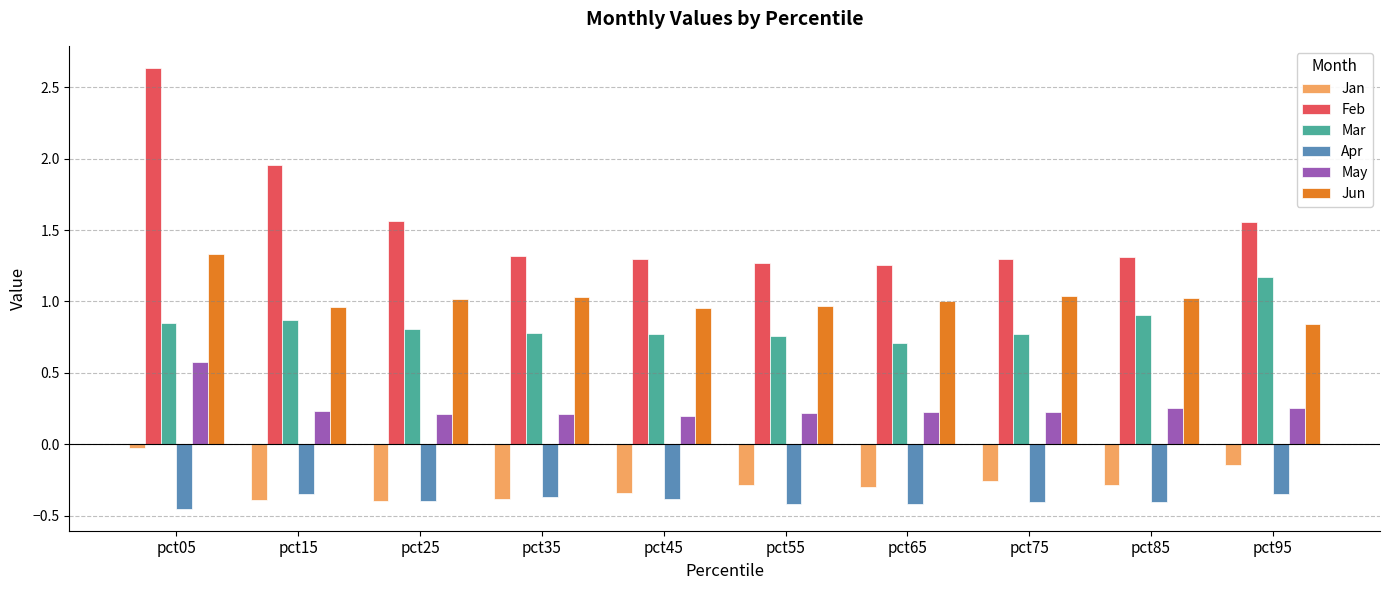

Is the value of Jun at pct45 greater than the value of May at pct95?

Yes